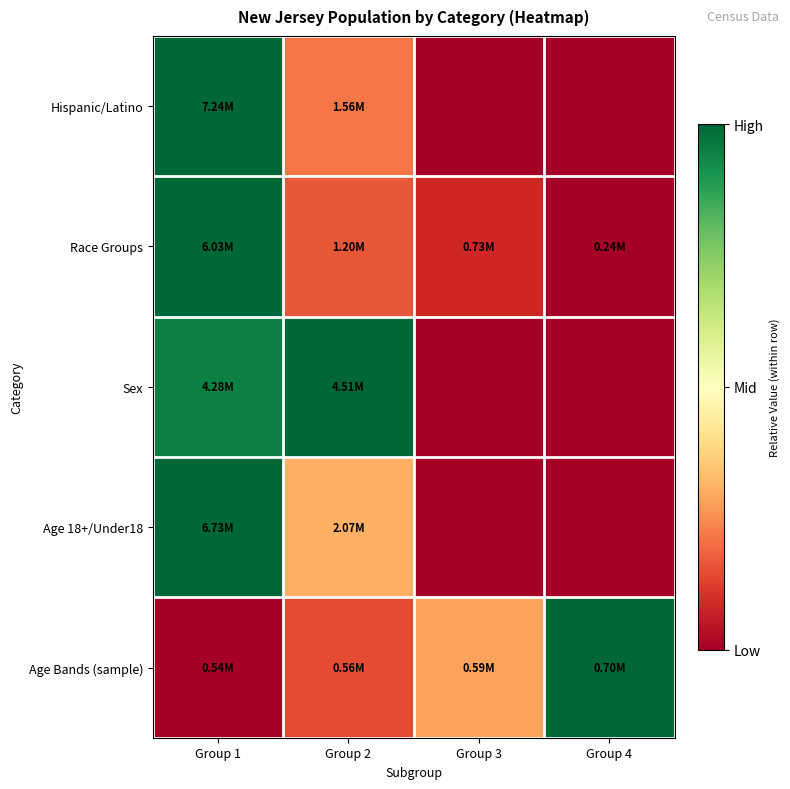

Which has a higher value, Group 4 or Group 3?

Group 4